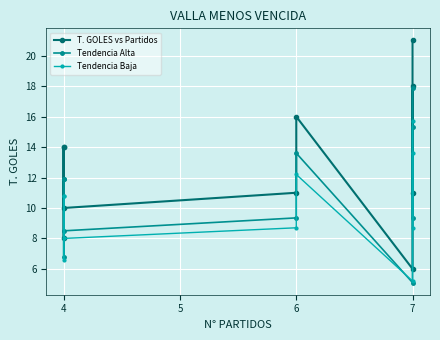

The value of T. GOLES vs Partidos at 7 is 14.4. True or false?

False